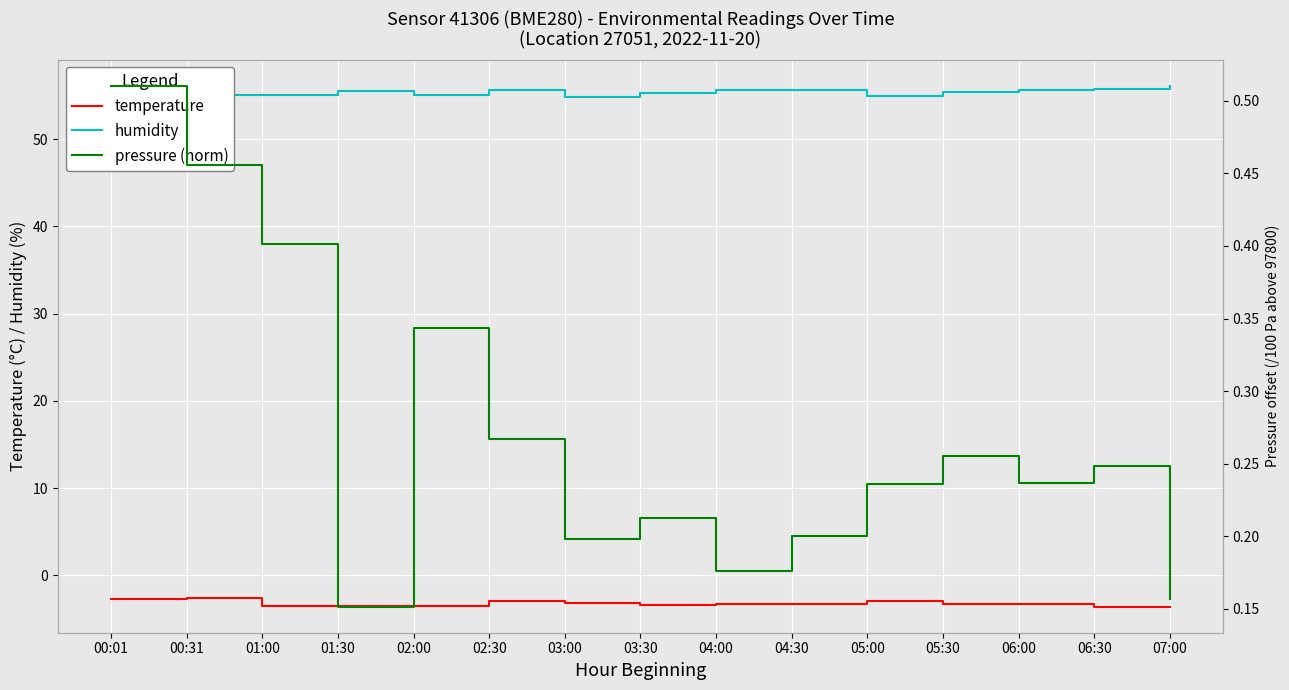

At which label does humidity reach its peak?

07:00